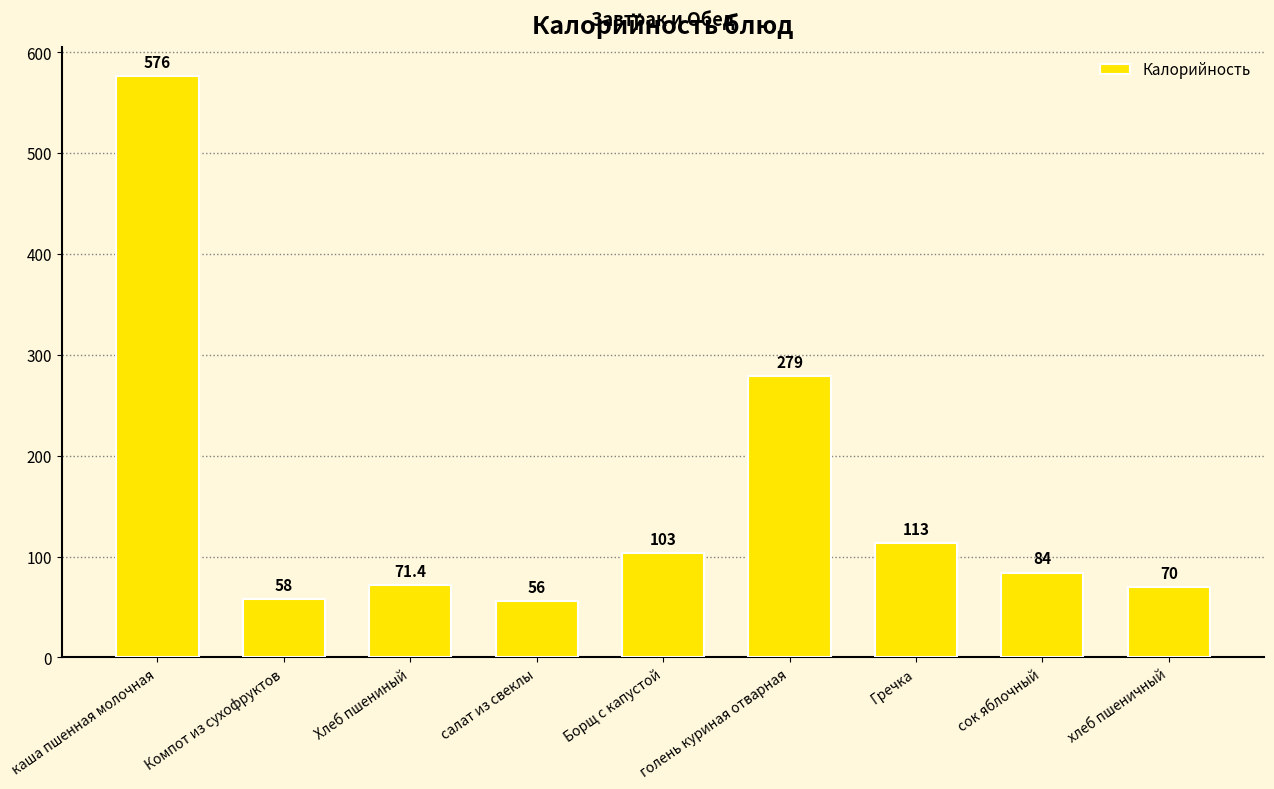

What is the smallest value displayed?

56.0